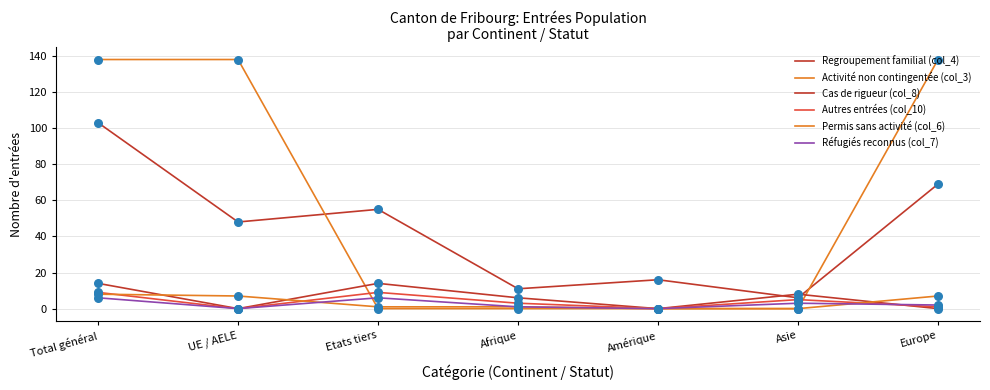

How many lines are shown in the chart?

6